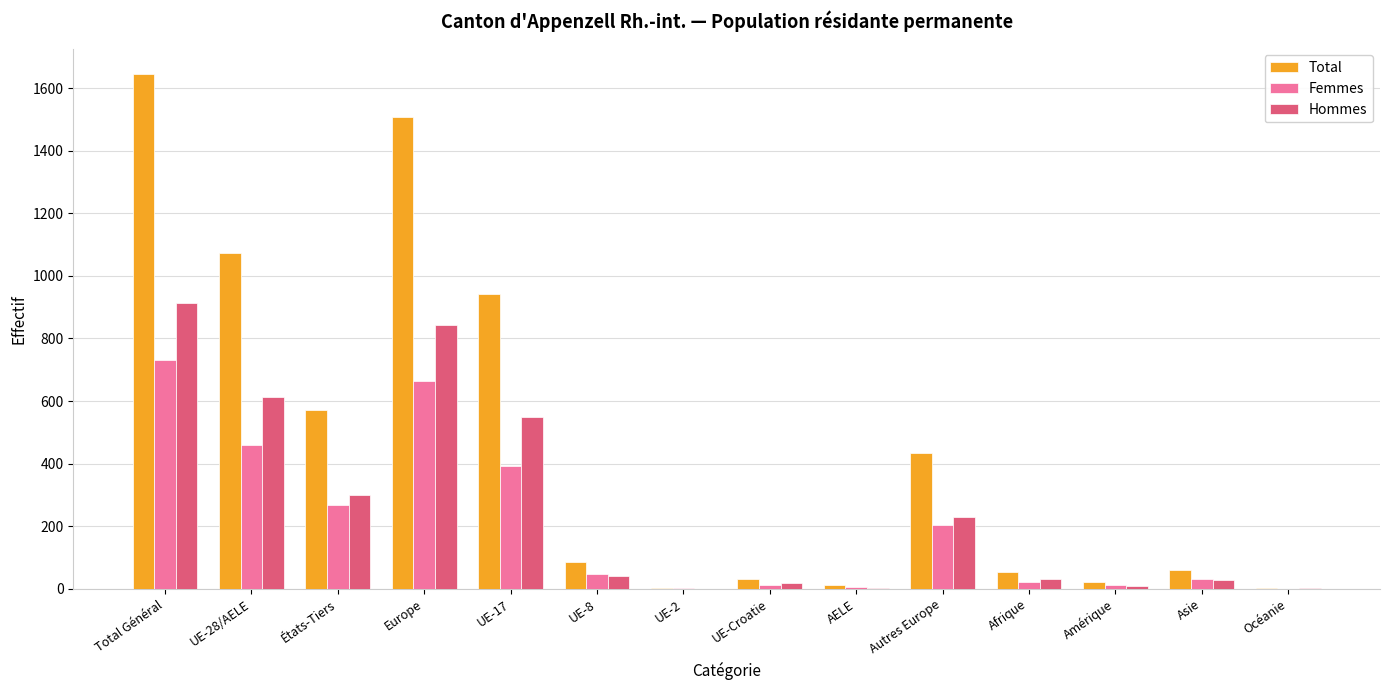

Between UE-17 and UE-Croatie, which series saw the biggest shift?

Total